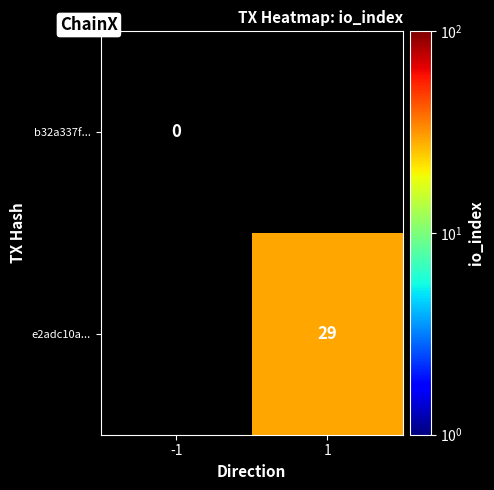

The b32a337f... series shows 0 at 1. True or false?

True